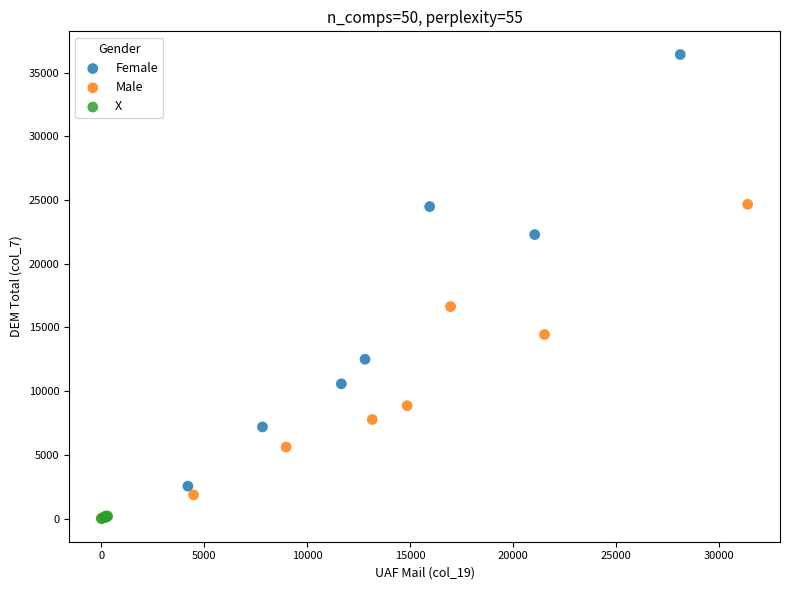

Which series has the widest spread of Y values?

Female